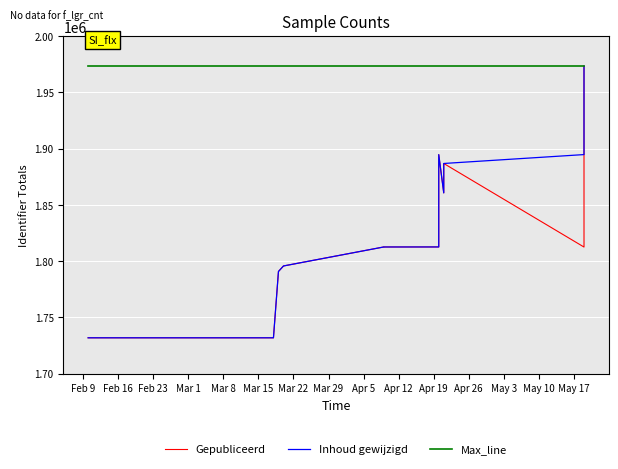

What is the total value across all series at Apr 19?

5598668